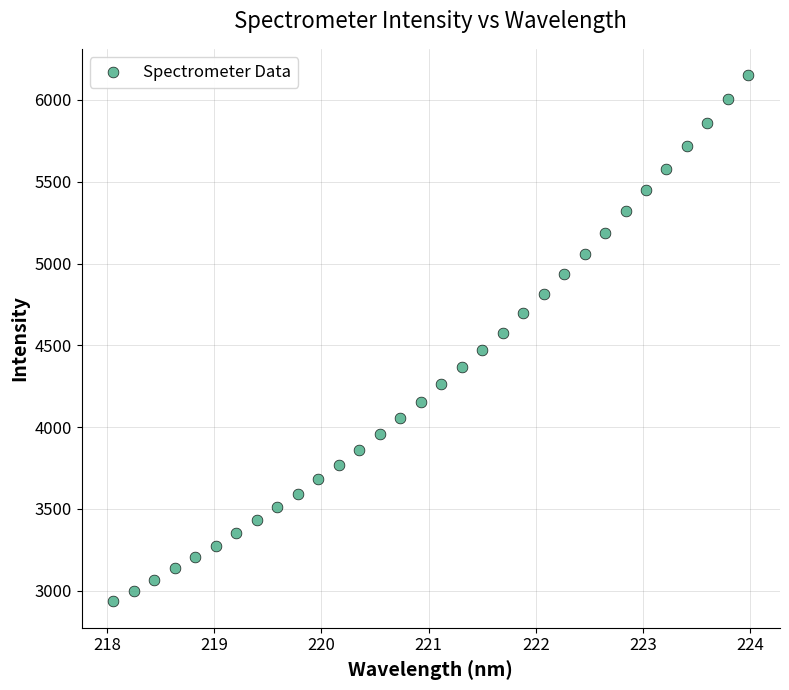

What is the range of Y values (max minus min)?

3217.3